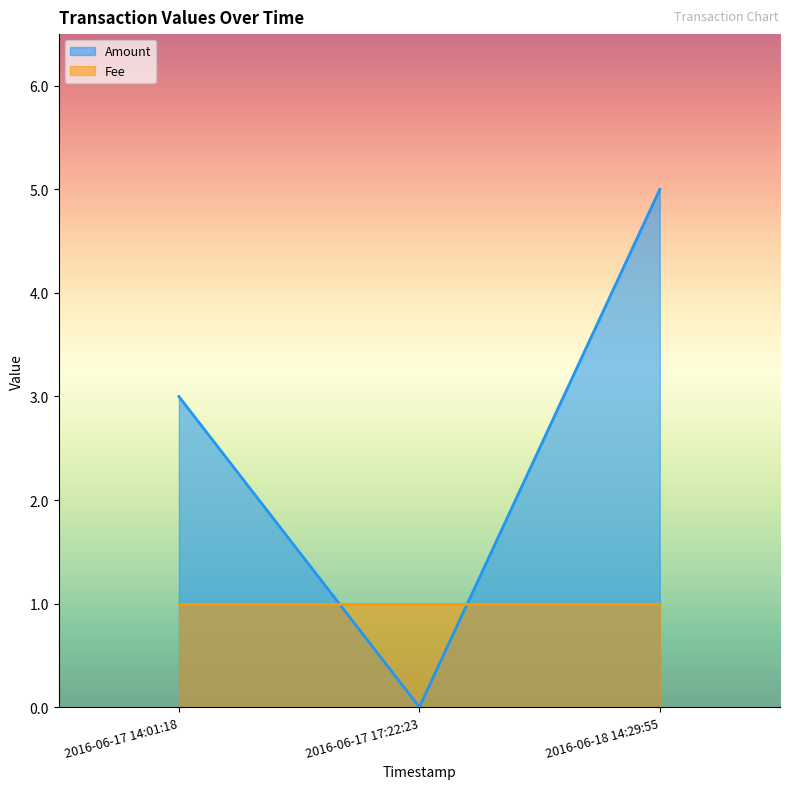

Rank the categories by value from lowest to highest.

2016-06-17 17:22:23, 2016-06-17 14:01:18, 2016-06-18 14:29:55